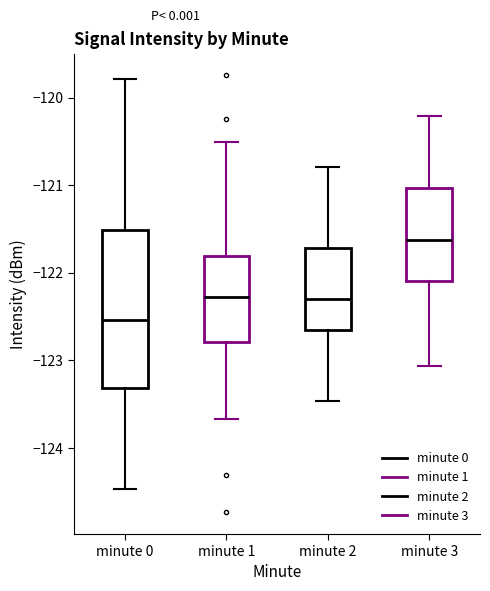

Reading left to right, transcribe this box plot: for each box, give where its median line is, the range the box spans, and where its two whiskers end, as read against the y-axis. The values are not printed on the chart, so give them approximately, as read against the axis.

minute 0: median -122.5, box -123.3 to -121.5, whiskers -124.5 to -119.8
minute 1: median -122.3, box -122.8 to -121.8, whiskers -123.7 to -120.5
minute 2: median -122.3, box -122.7 to -121.7, whiskers -123.5 to -120.8
minute 3: median -121.6, box -122.1 to -121.0, whiskers -123.1 to -120.2